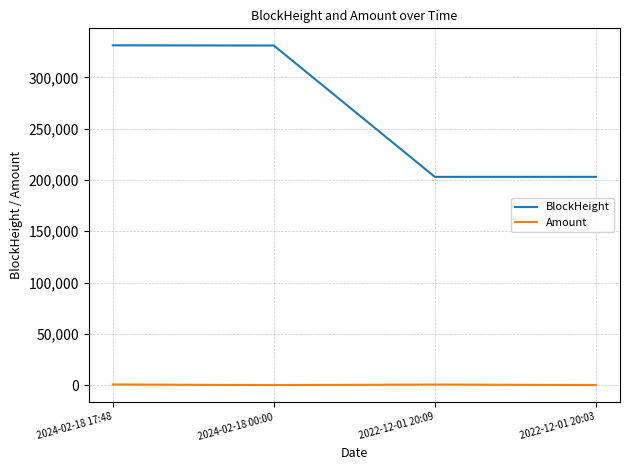

At 2022-12-01 20:09, list the series in order from smallest to largest.

Amount, BlockHeight